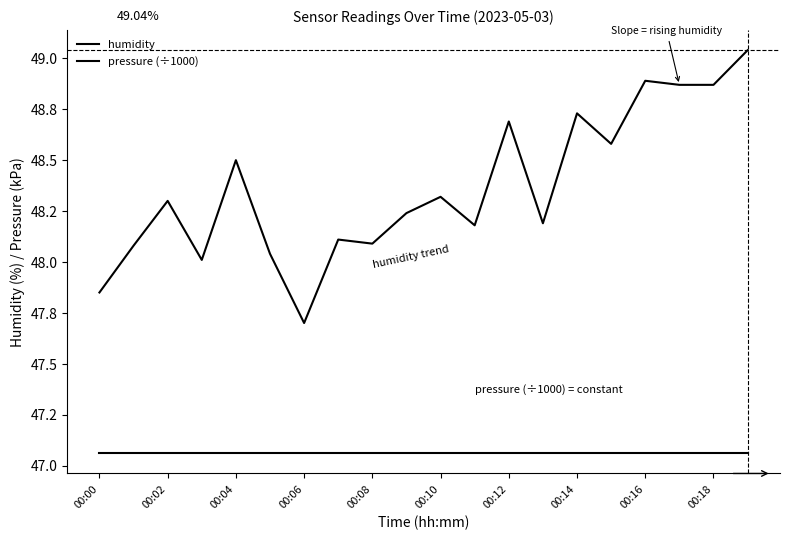

List the labels in order of pressure (÷1000) value, largest first.

00:00, 00:02, 00:04, 00:06, 00:08, 00:10, 00:12, 00:14, 00:16, 00:18, 10, 11, 12, 13, 14, 15, 16, 17, 18, 19